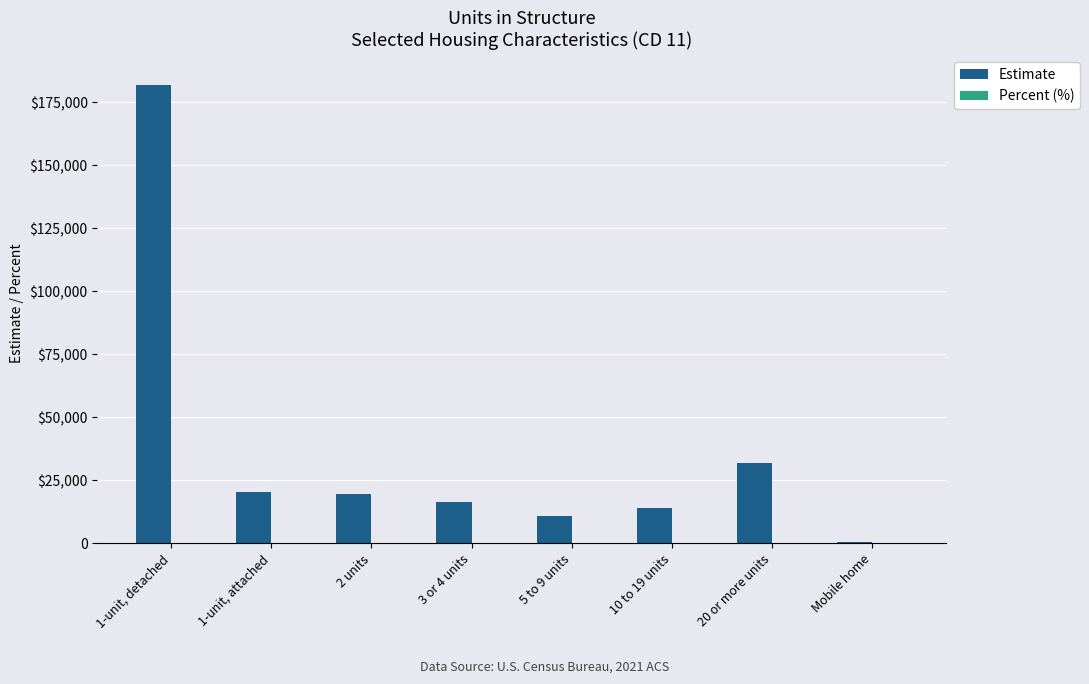

What is the value of the Estimate bar at the 7th from the left?

32050.0